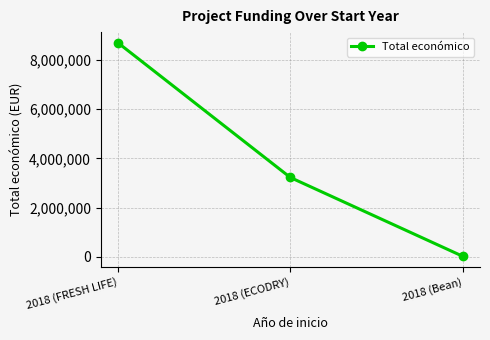

Count the values in the range 18970 to 8701686.

3